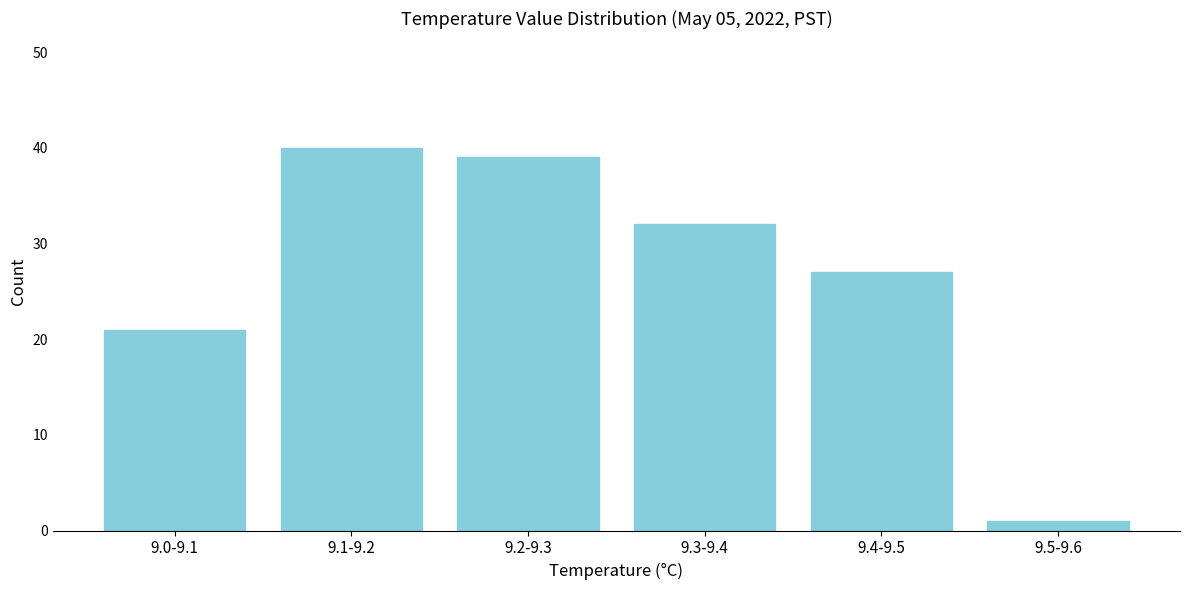

Reading left to right, transcribe all the data shown in this chart.

9.0-9.1=21	9.1-9.2=40	9.2-9.3=39	9.3-9.4=32	9.4-9.5=27	9.5-9.6=1